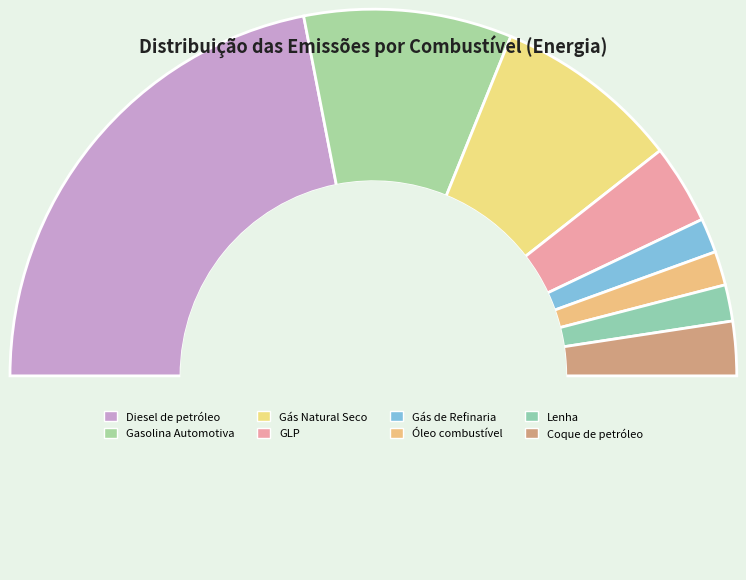

Which category has the smallest portion of the pie?

Óleo combustível